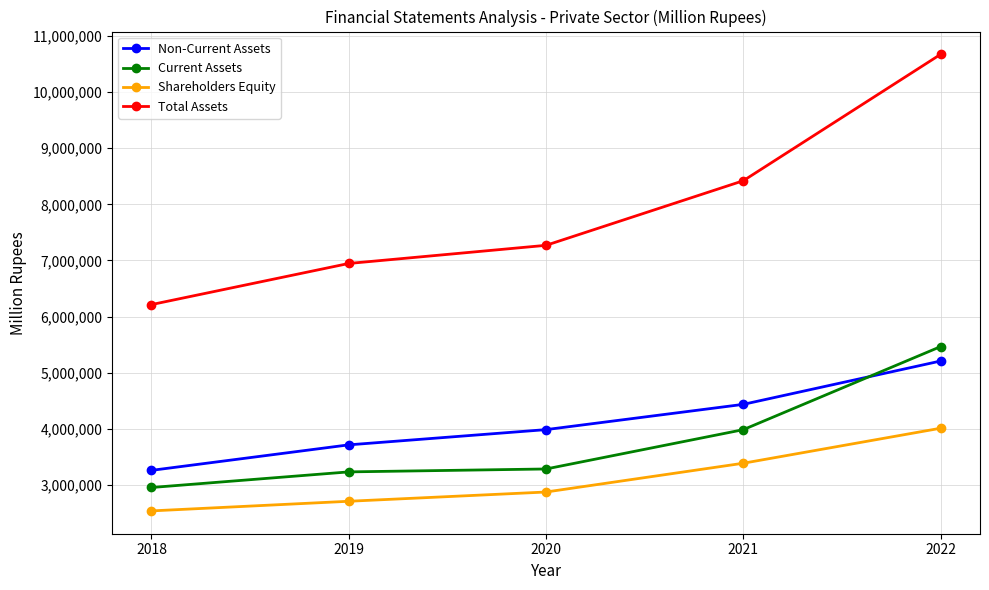

True or false: Non-Current Assets has a value of 7656997 at 2021.

False